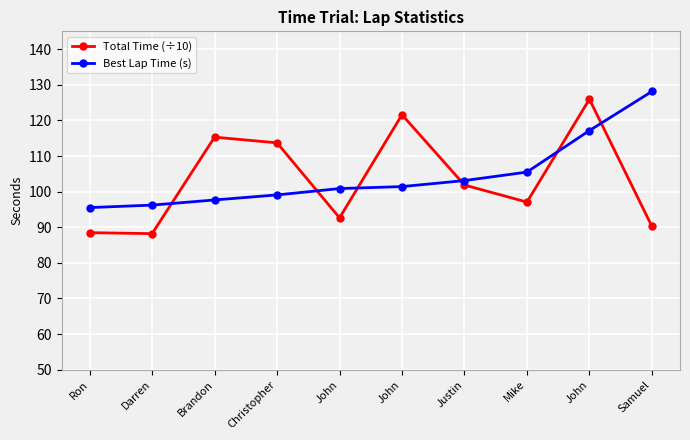

Which series has the largest total across all categories?

Best Lap Time (s)